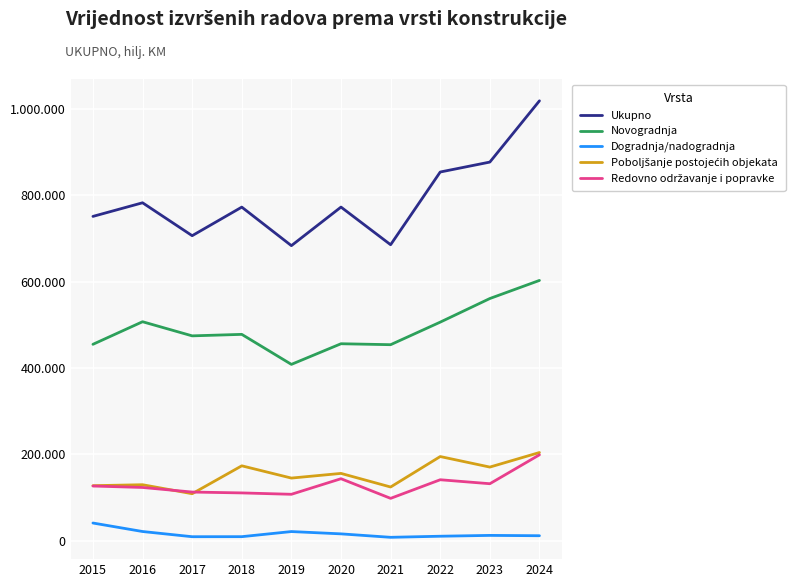

Does the chart display data point markers on the line(s)?

No